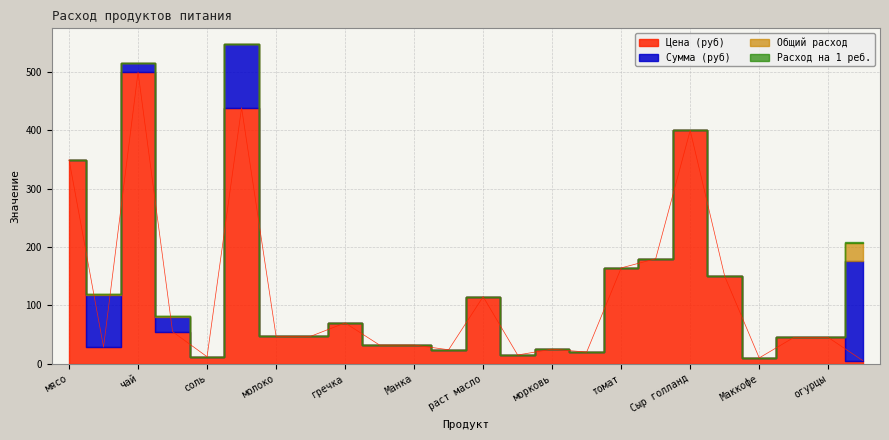

Which series has the largest total across all categories?

Цена (руб)